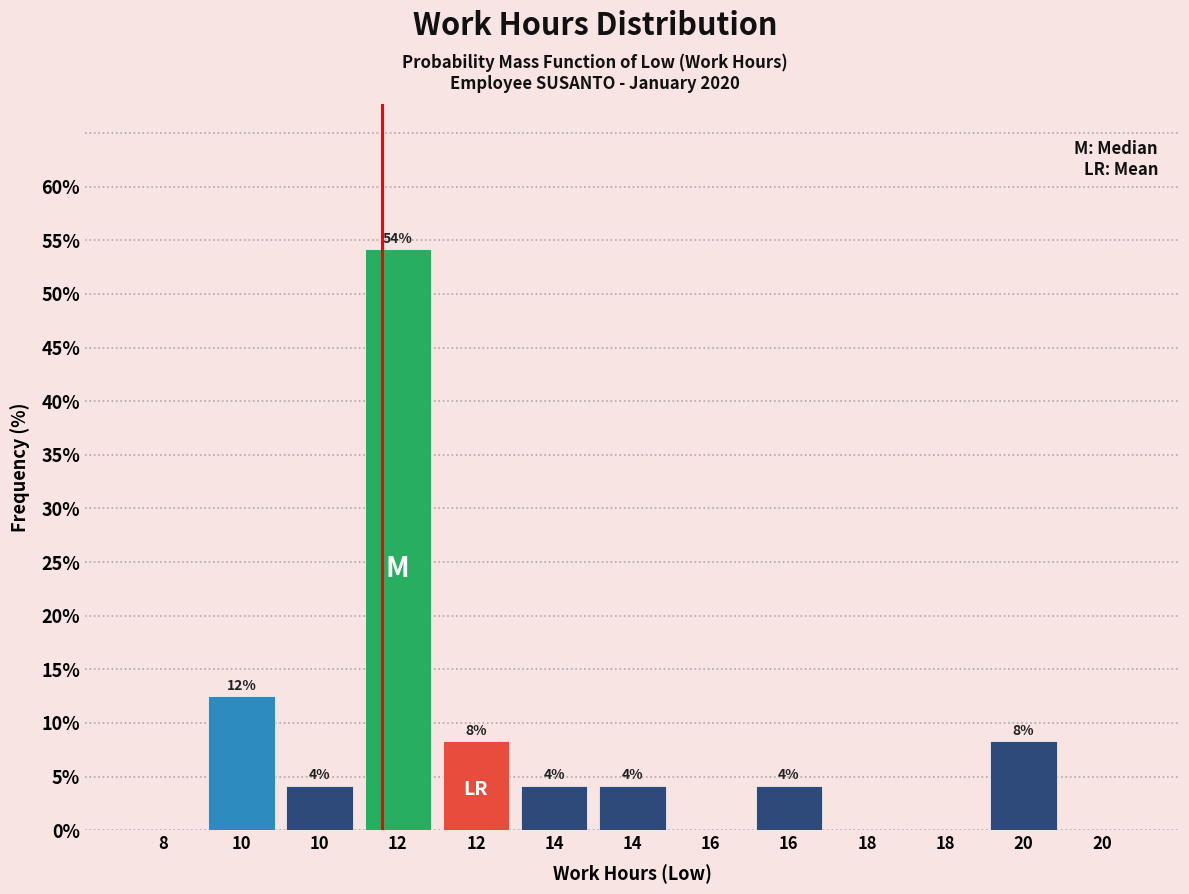

Are the bars horizontal?

No